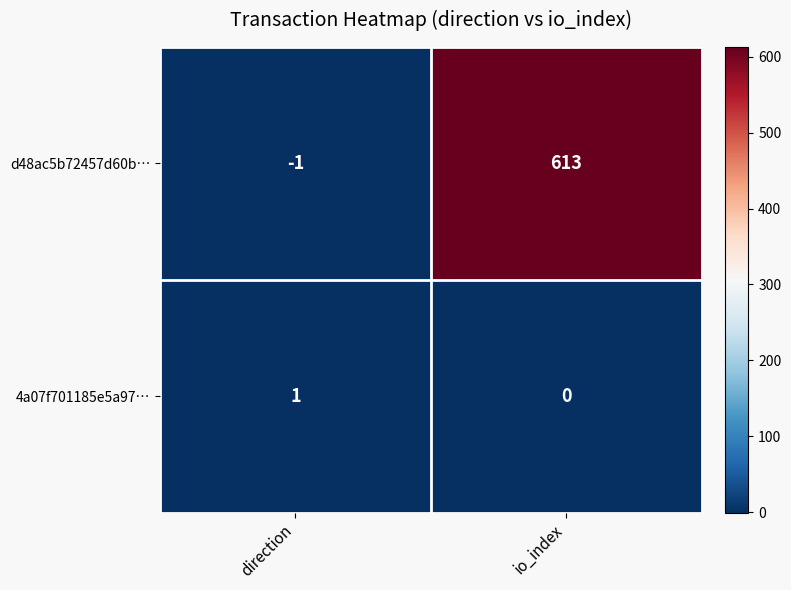

Rank the series by their maximum value, from highest to lowest.

d48ac5b72457d60b…, 4a07f701185e5a97…